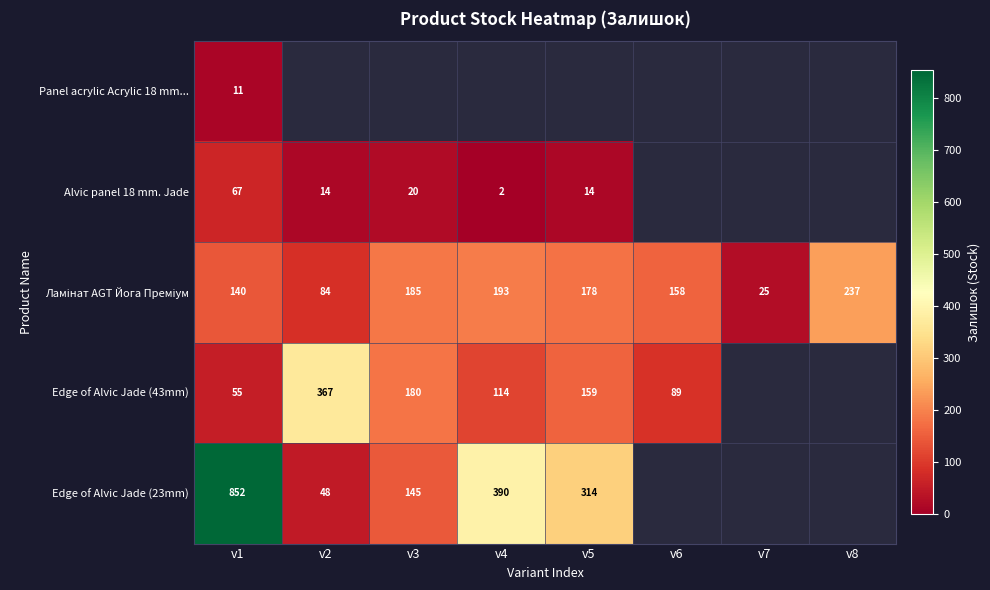

Is it true that Panel acrylic Acrylic 18 mm... equals 11 at v1?

True